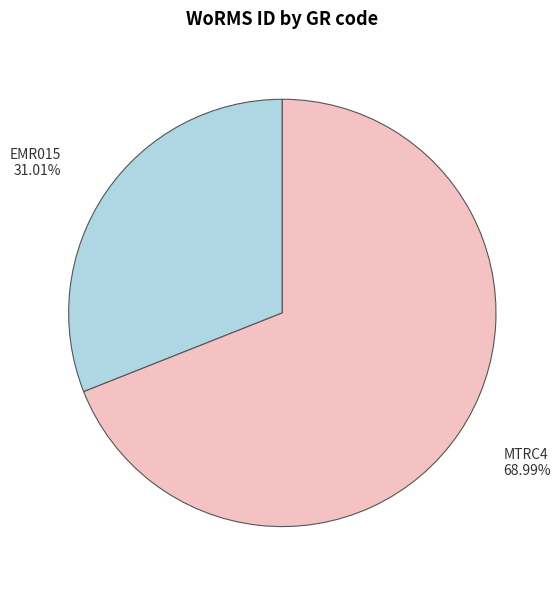

Which has a higher value, EMR015 or MTRC4?

MTRC4